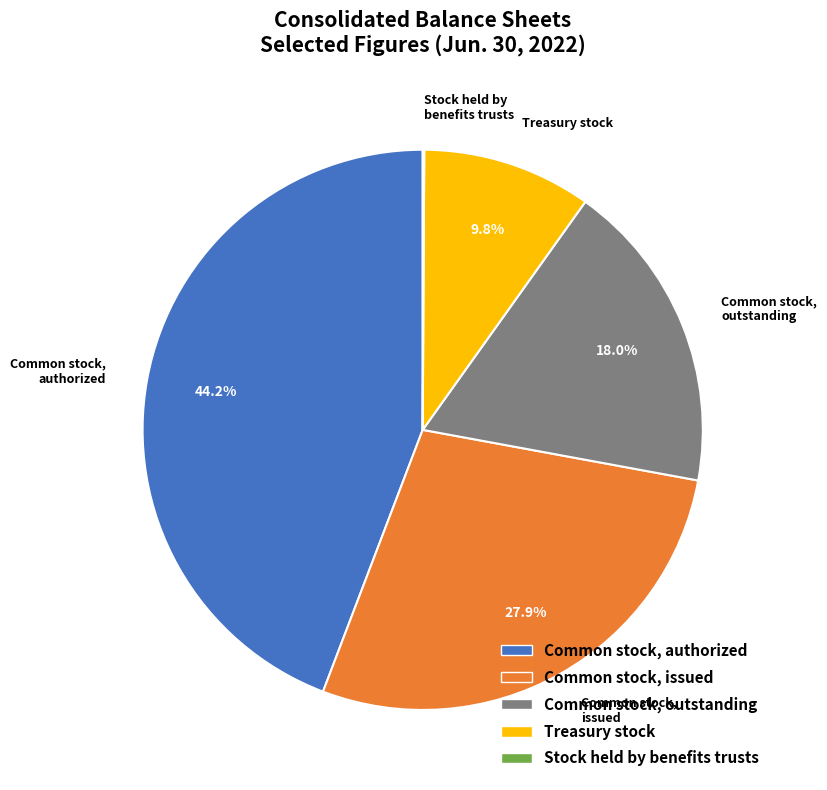

Does any single category account for the majority?

No